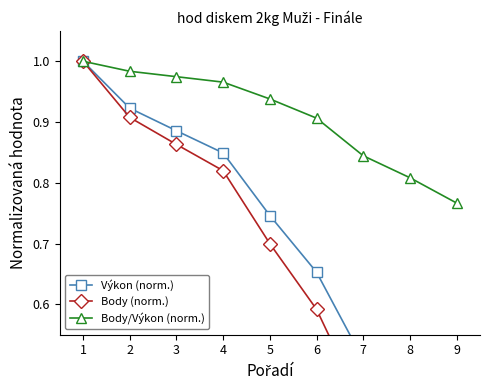

What is the maximum value shown in the chart?

1.0